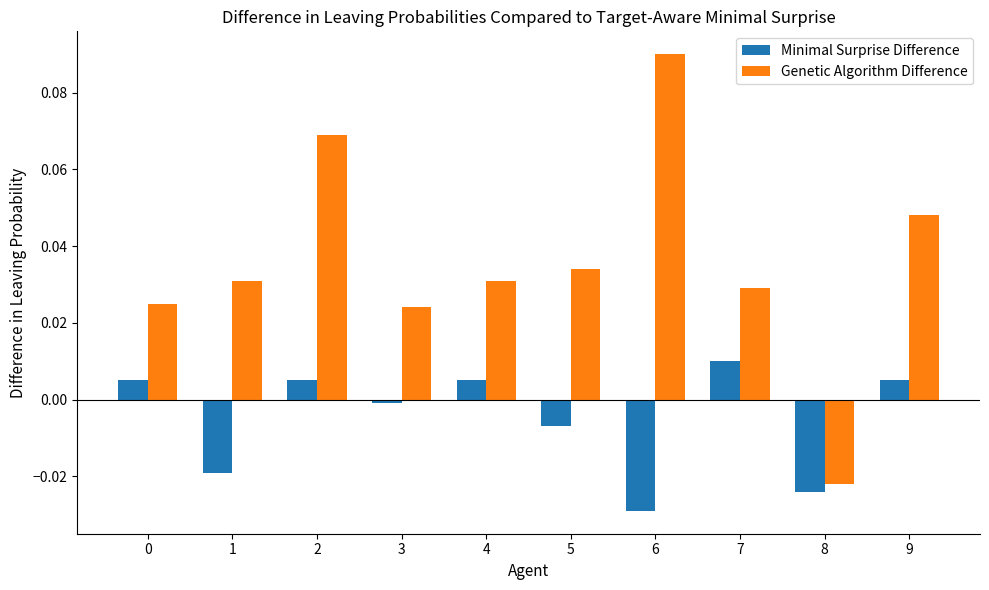

Count the number of data series in this chart.

2